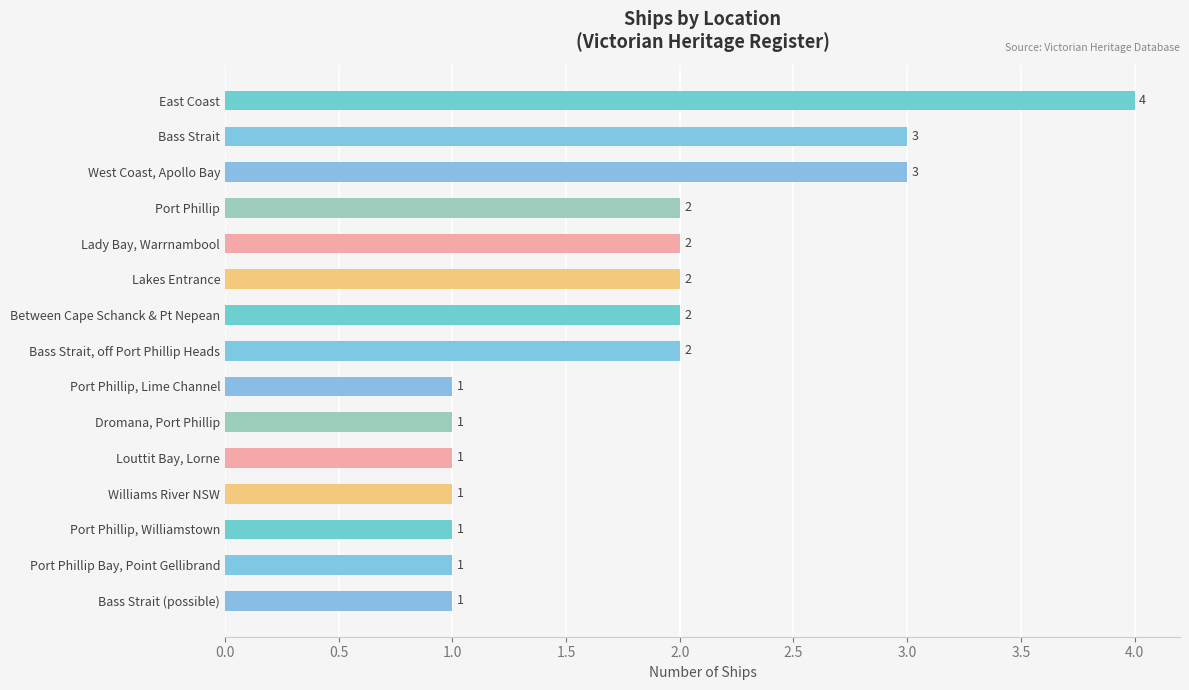

What is the greatest value displayed?

4